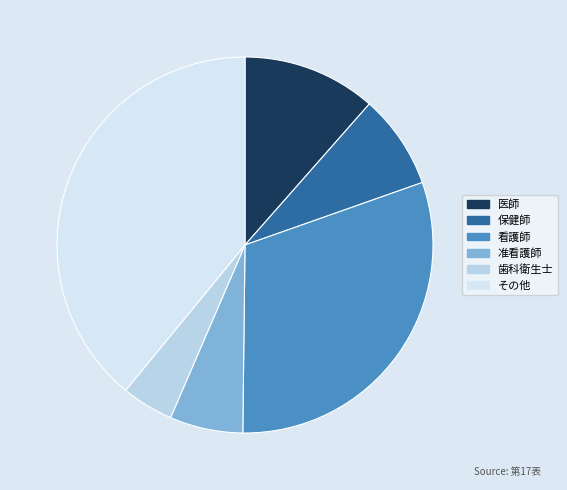

The 准看護師 slice represents 6% of the pie. True or false?

True